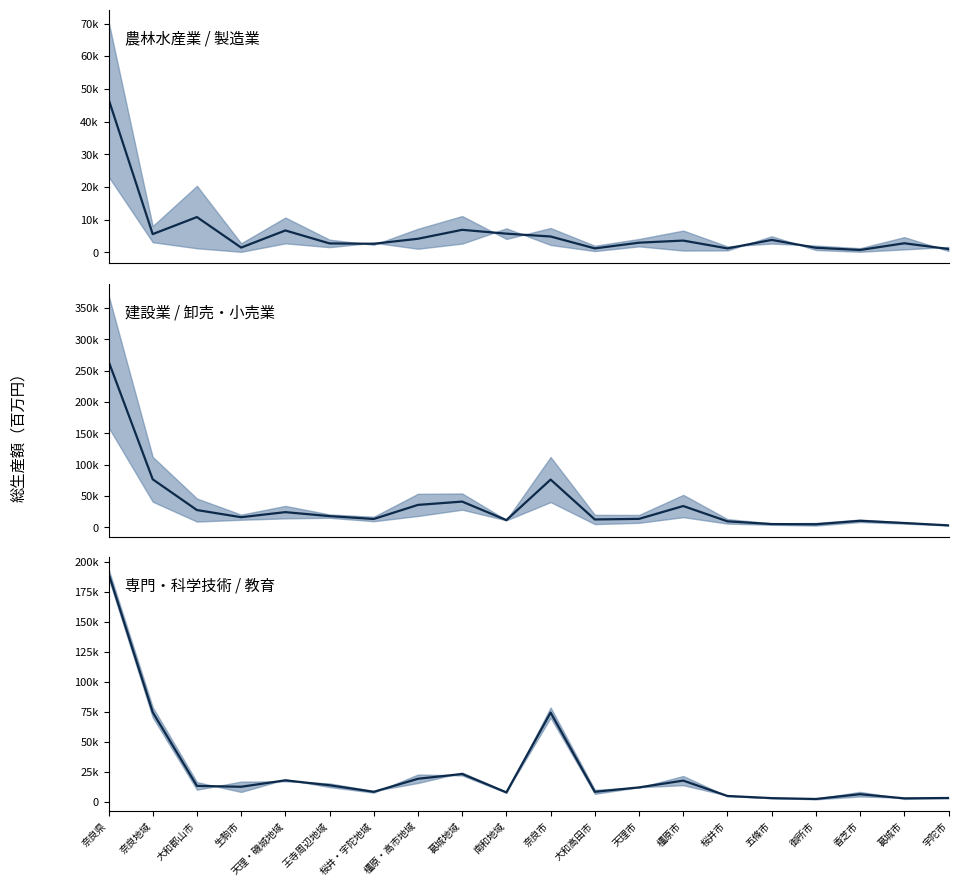

What is the sum of the 卸売・小売業 values at 奈良市 and 桜井・宇陀地域?

82821.5